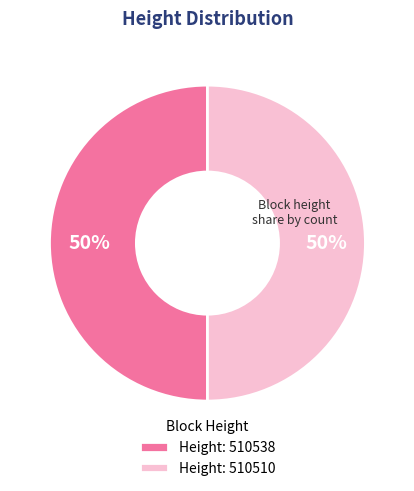

The Height: 510538 slice represents 50% of the pie. True or false?

True